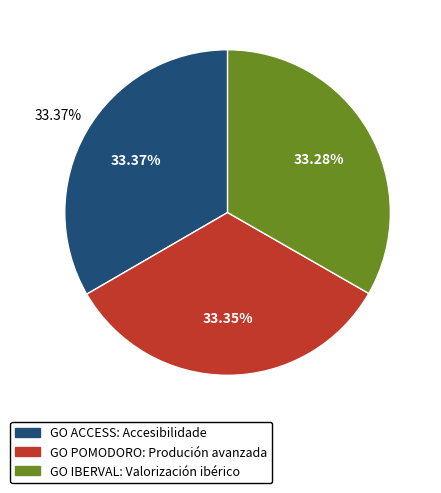

How many slices are in this pie chart?

3